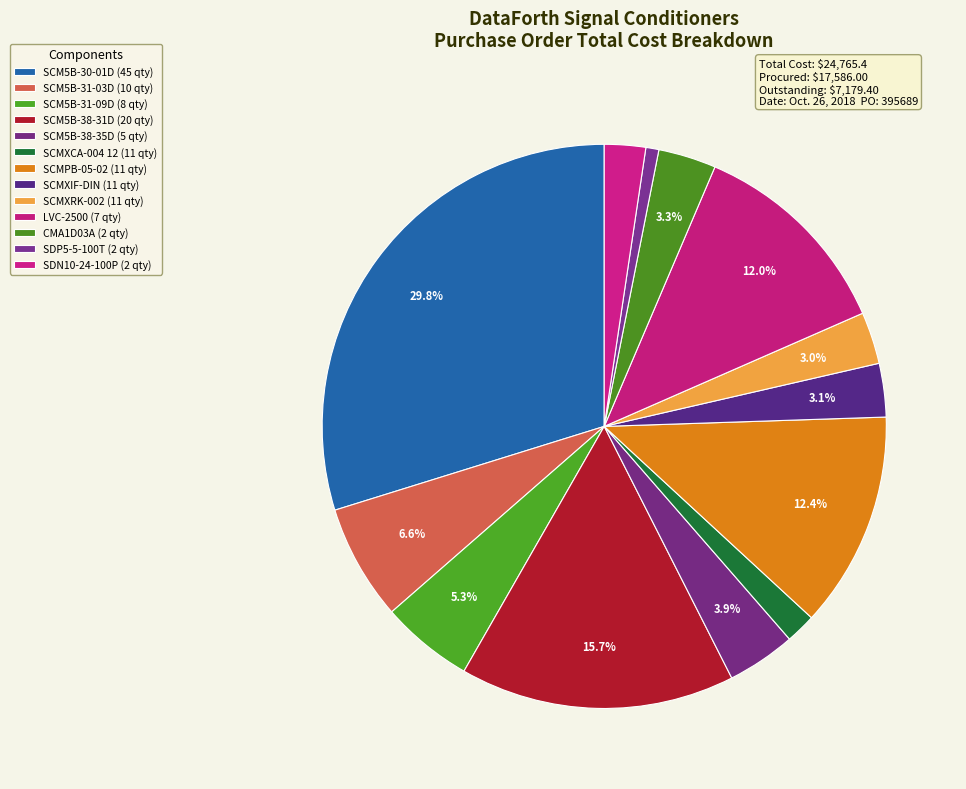

What is the change in value from SCM5B-30-01D (45 qty) to SCM5B-38-35D (5 qty)?

-6405.0